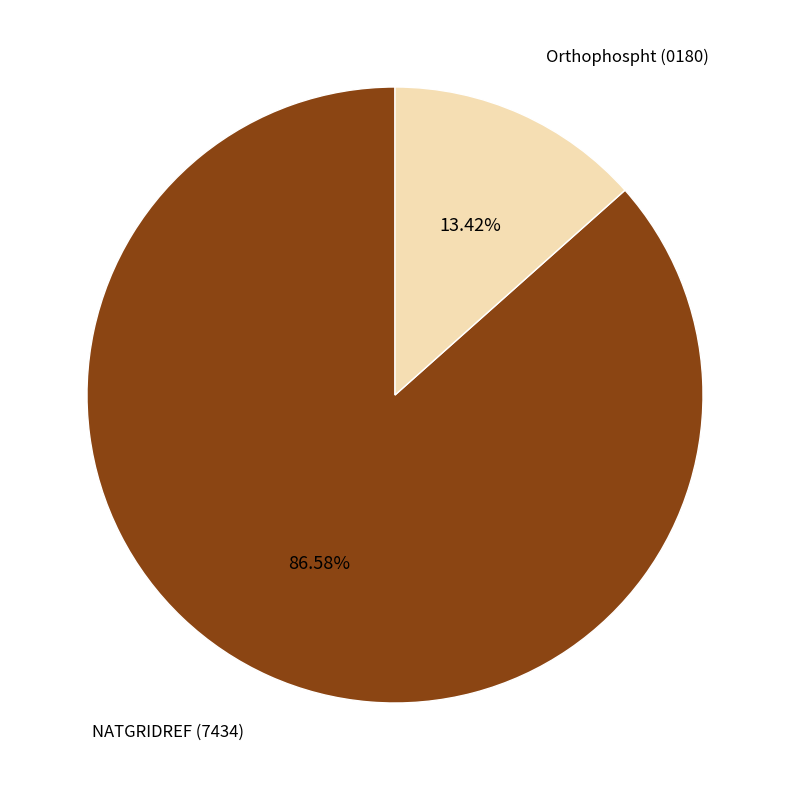

Does any single category account for the majority?

Yes